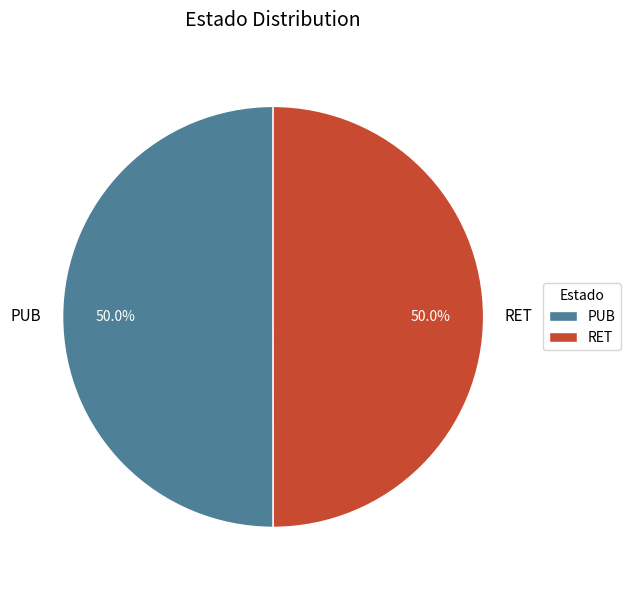

What is the ratio of the value at PUB to the value at RET?

1.0